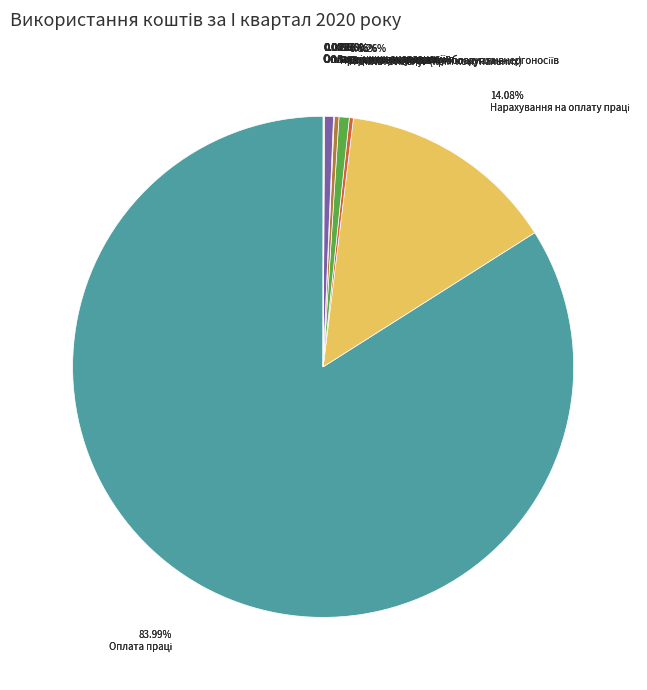

Does any single category account for the majority?

Yes